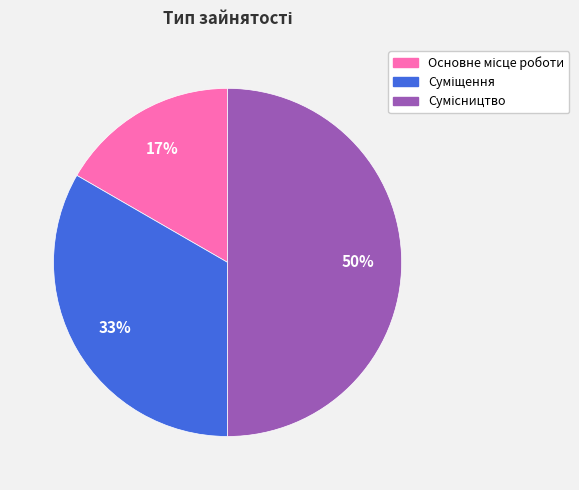

Count the number of slices in the pie.

3